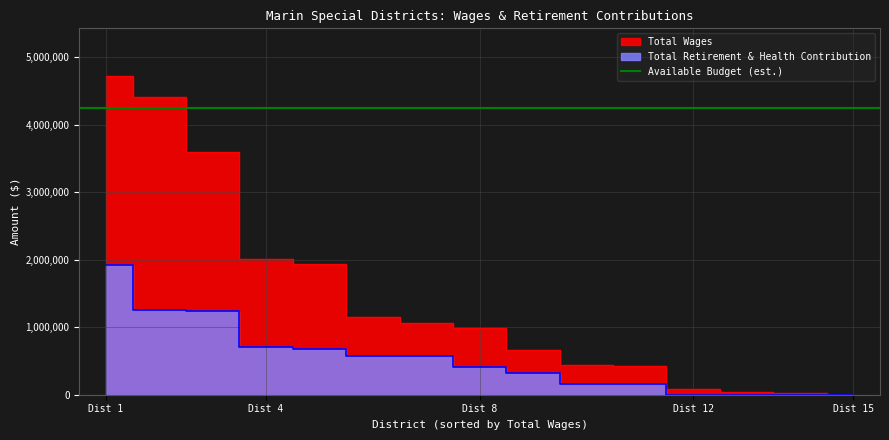

What is the difference between the maximum and second lowest values in the Total Wages series?

4696853